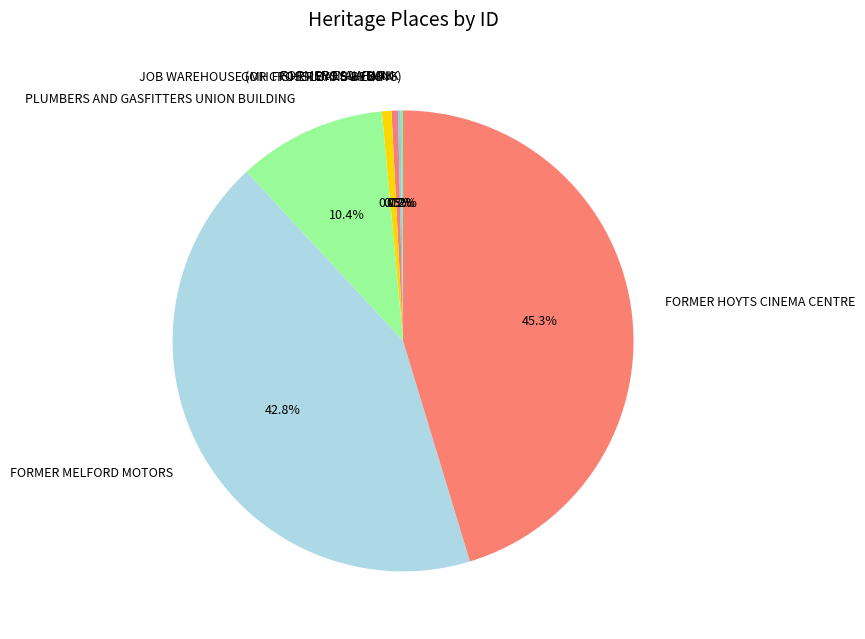

What percentage is NOT represented by FORMER HOYTS CINEMA CENTRE?

54.7%